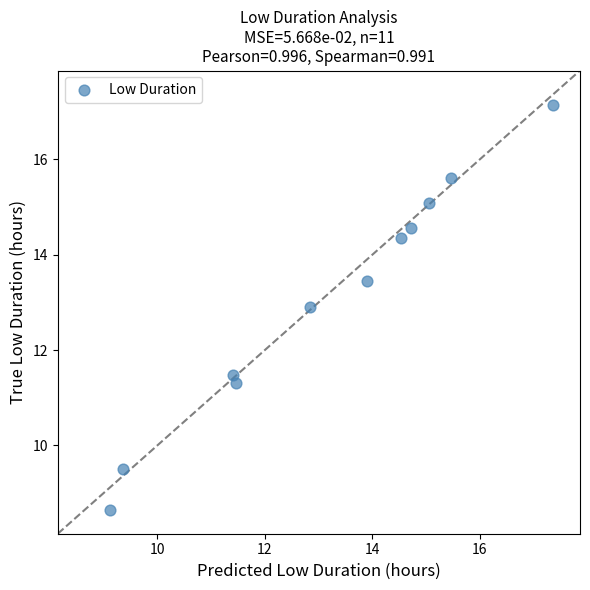

What Y value in the scatter plot is closest to 12?

11.5